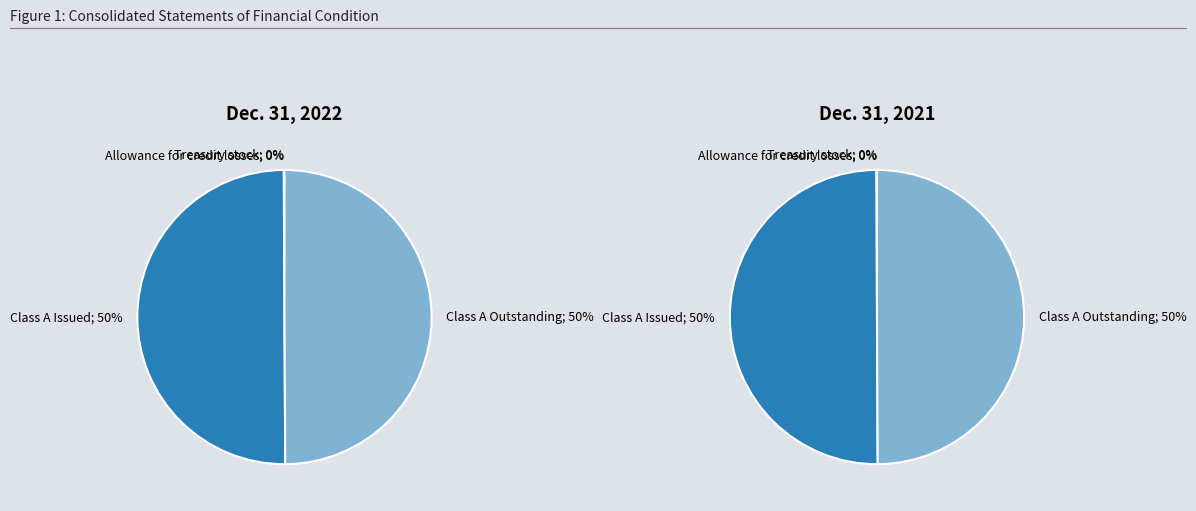

To the nearest percent, what is the average slice percentage?

20%